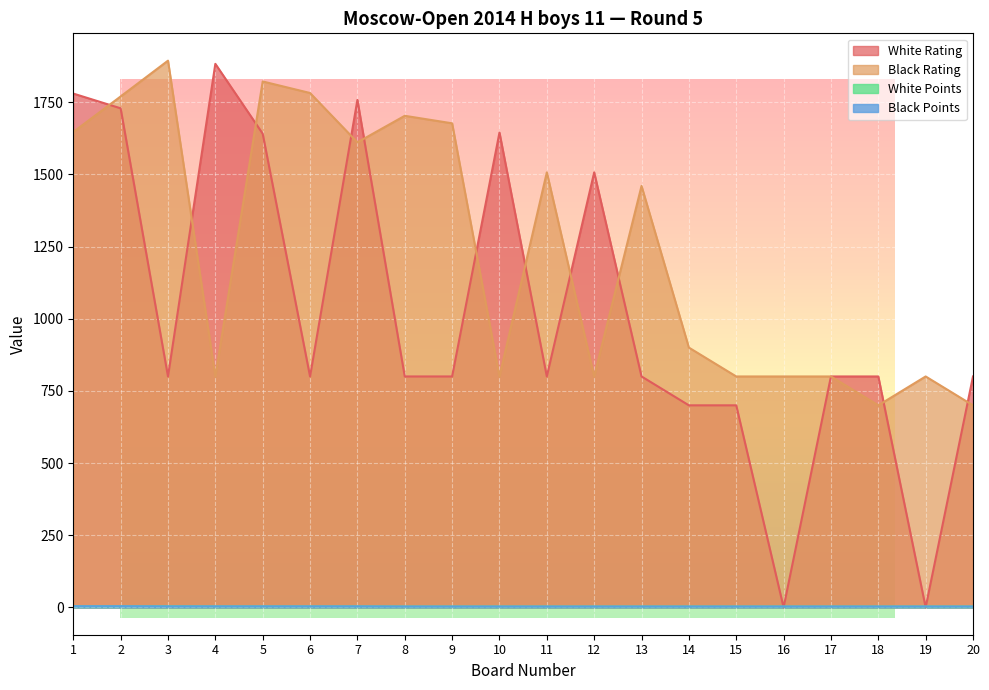

Between 10 and 15, which series saw the biggest shift?

White Rating